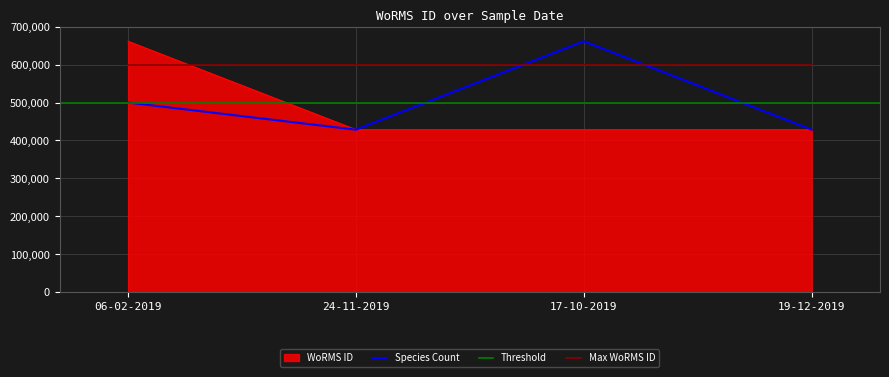

Between 19-12-2019 and 06-02-2019, which is larger?

06-02-2019